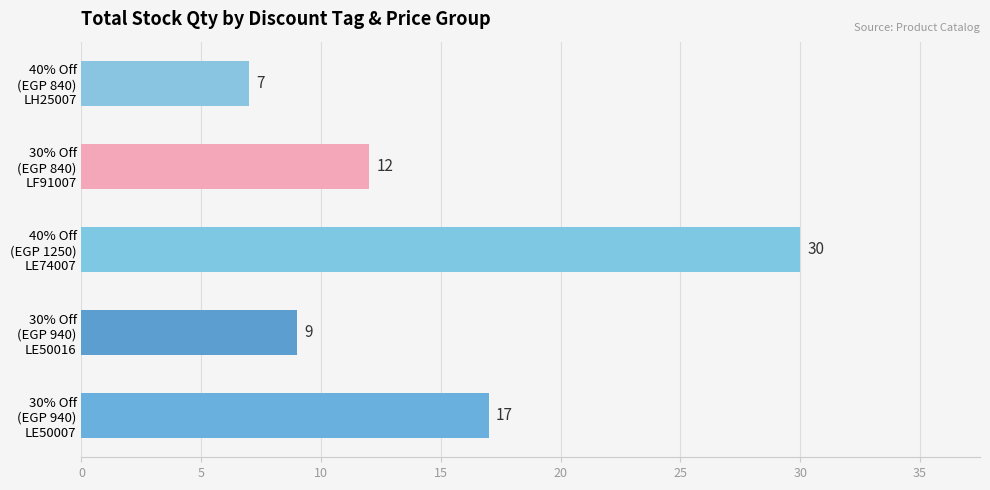

What is the greatest value displayed?

30